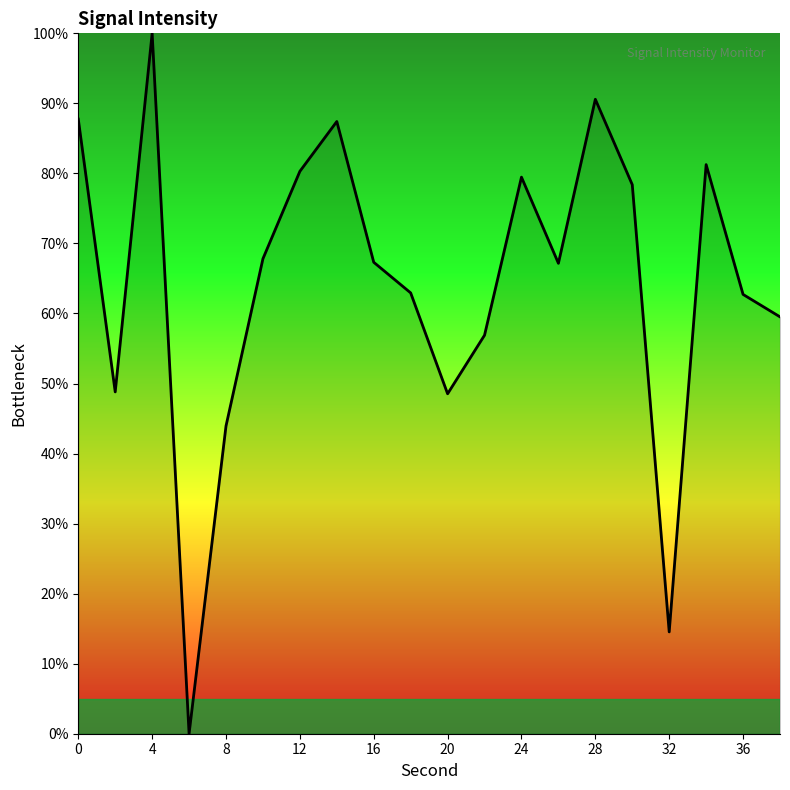

What is the maximum value shown in the chart?

100.0